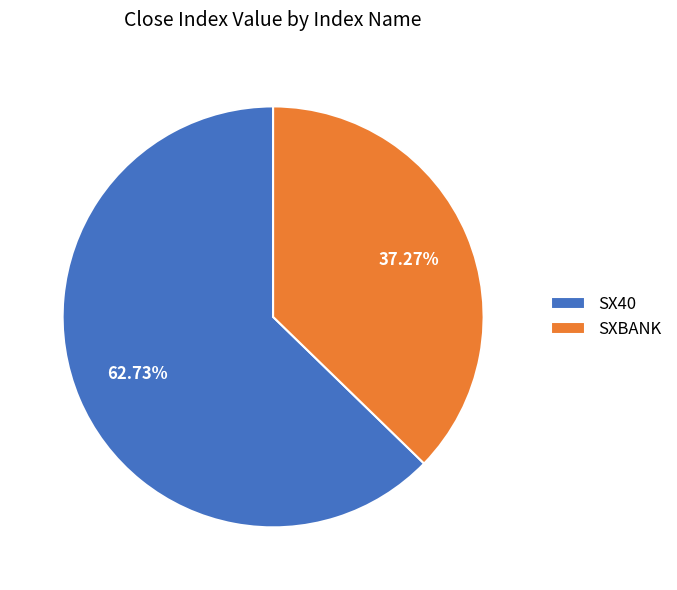

Which has a higher value, SX40 or SXBANK?

SX40